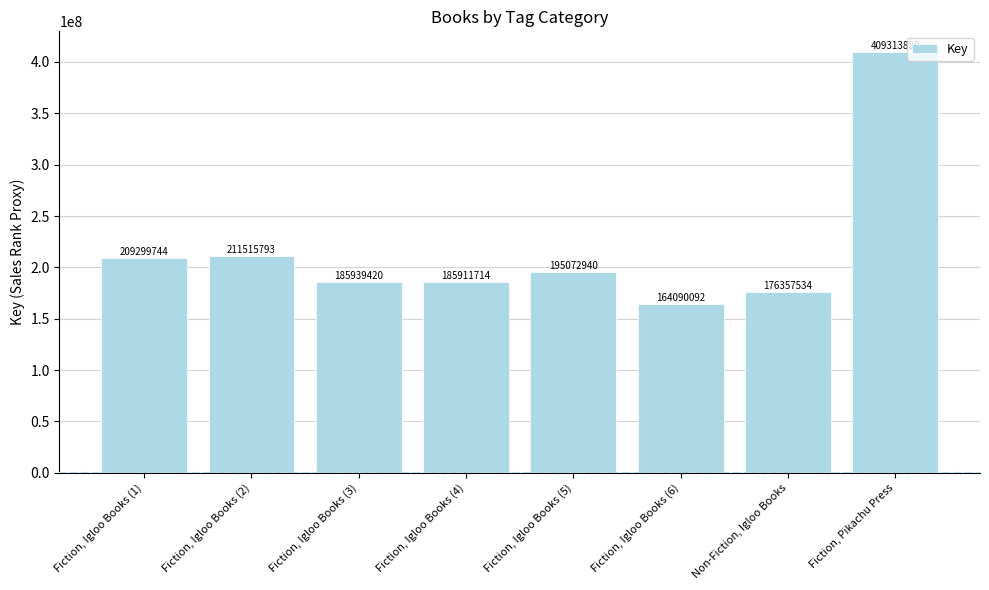

What is the difference between the maximum and minimum values?

245223788